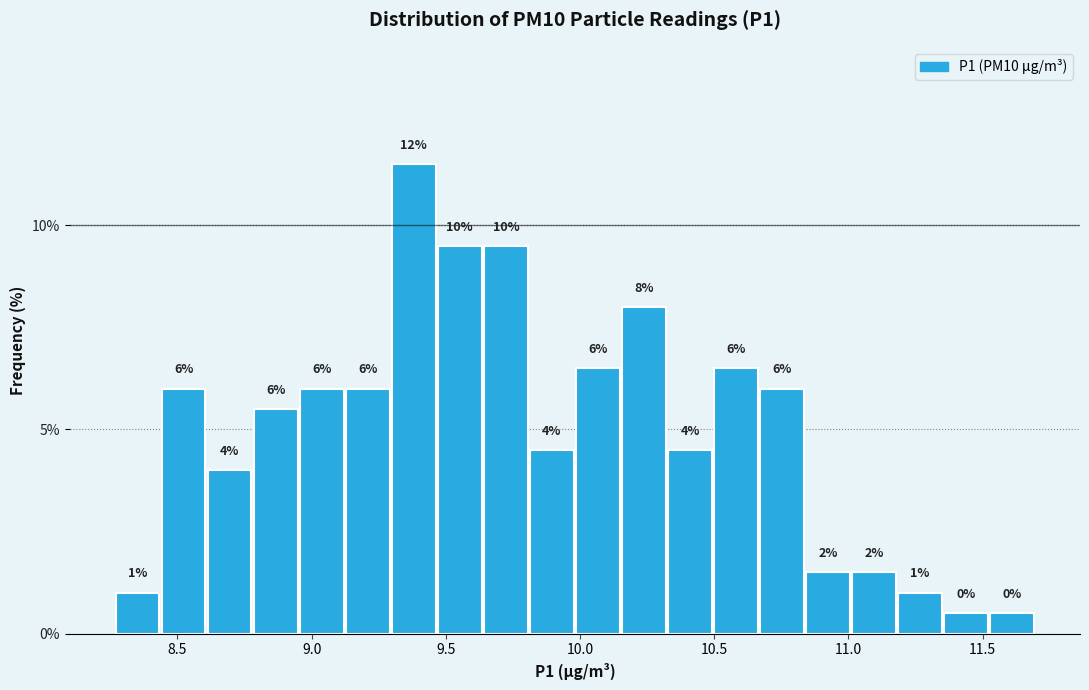

Around what value on the x-axis is the tallest bar? Give the approximate position of its centre, as read against the axis.

9.40